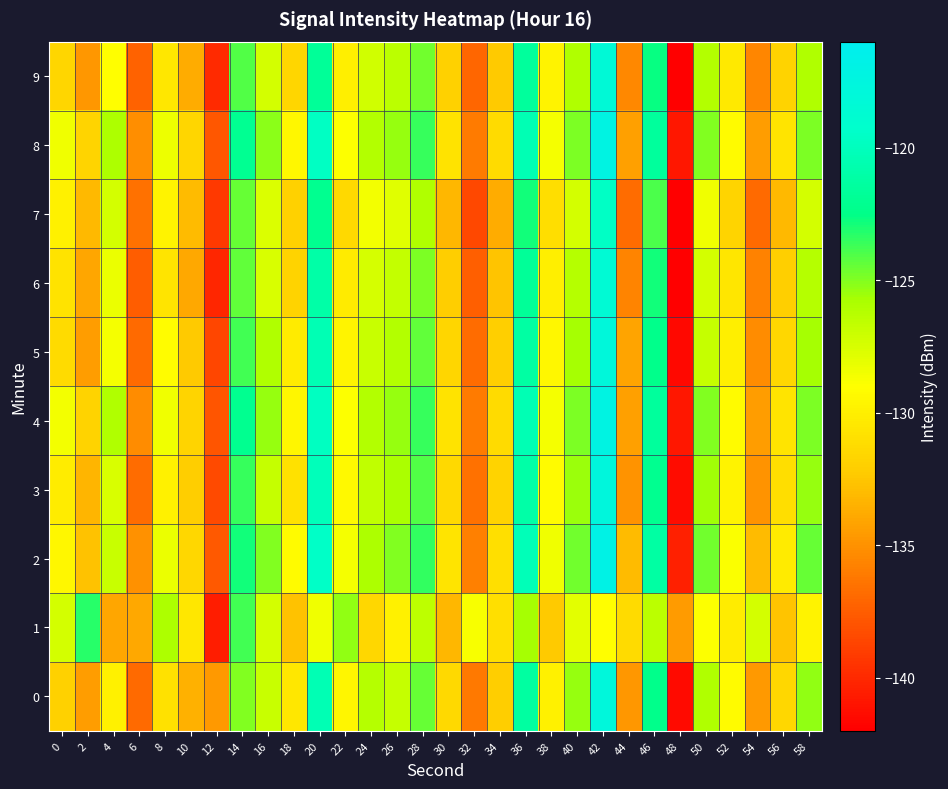

How many distinct data groups are displayed?

10